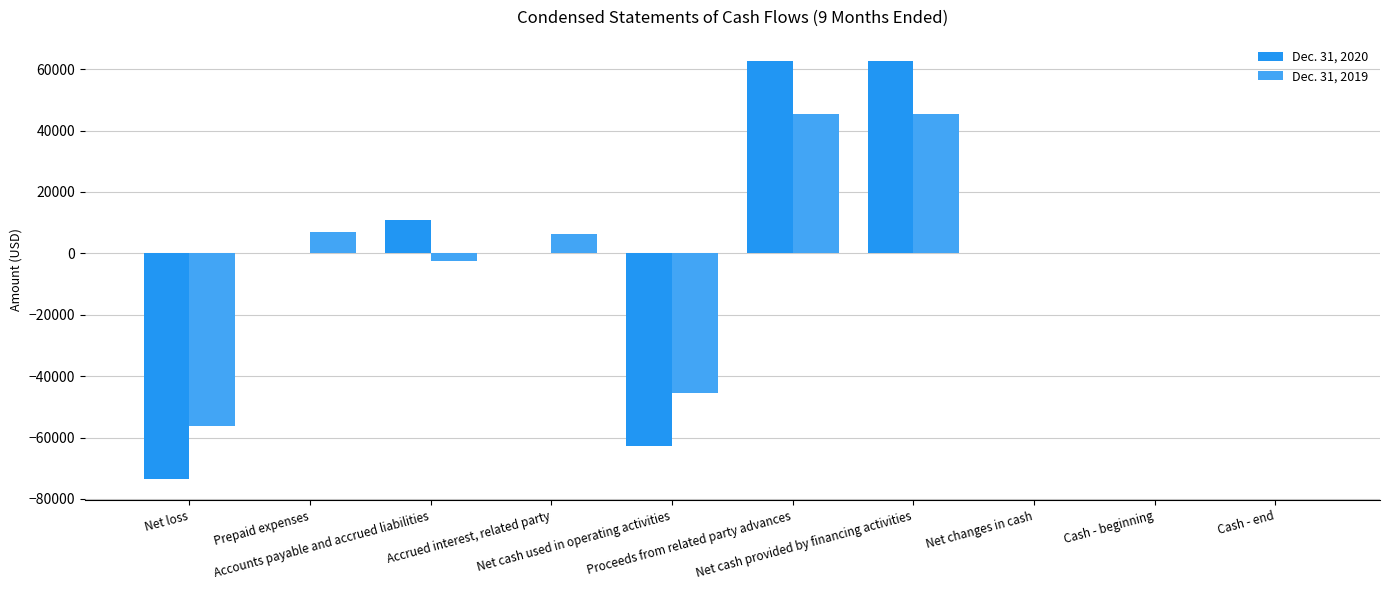

How many groups of bars are there?

10